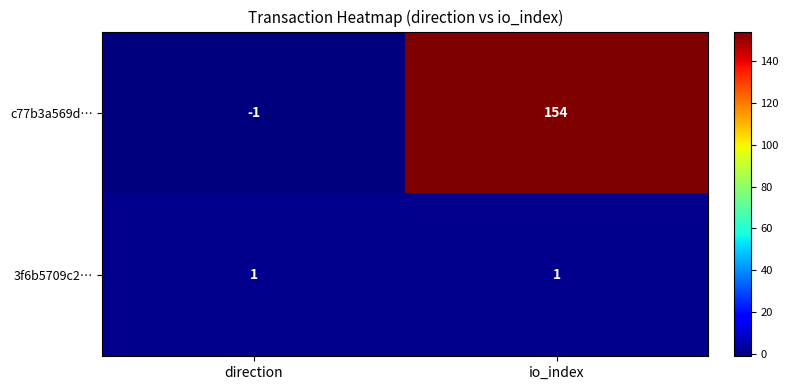

The 3f6b5709c2… series shows 2 at io_index. True or false?

False